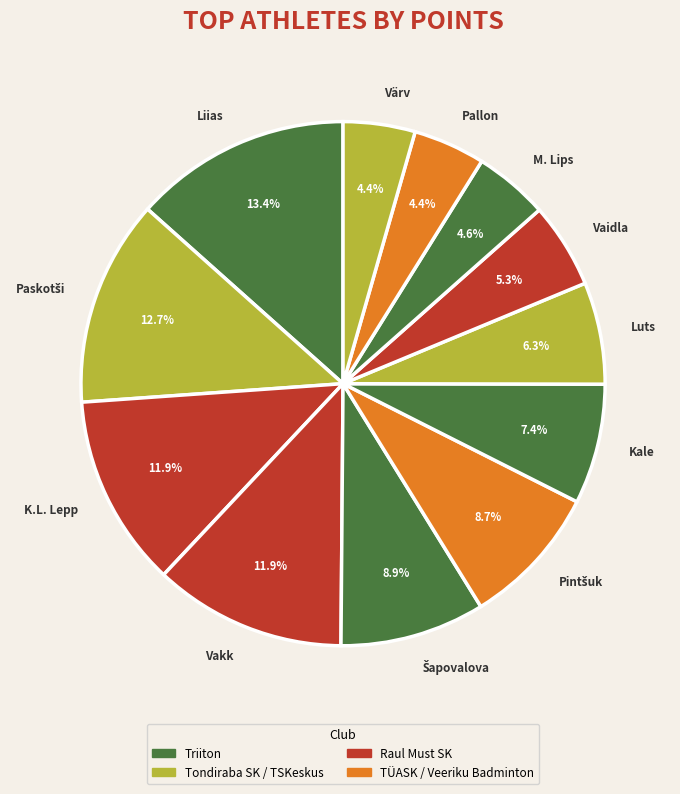

What is the ratio of the value at Liias to the value at Pallon?

3.0